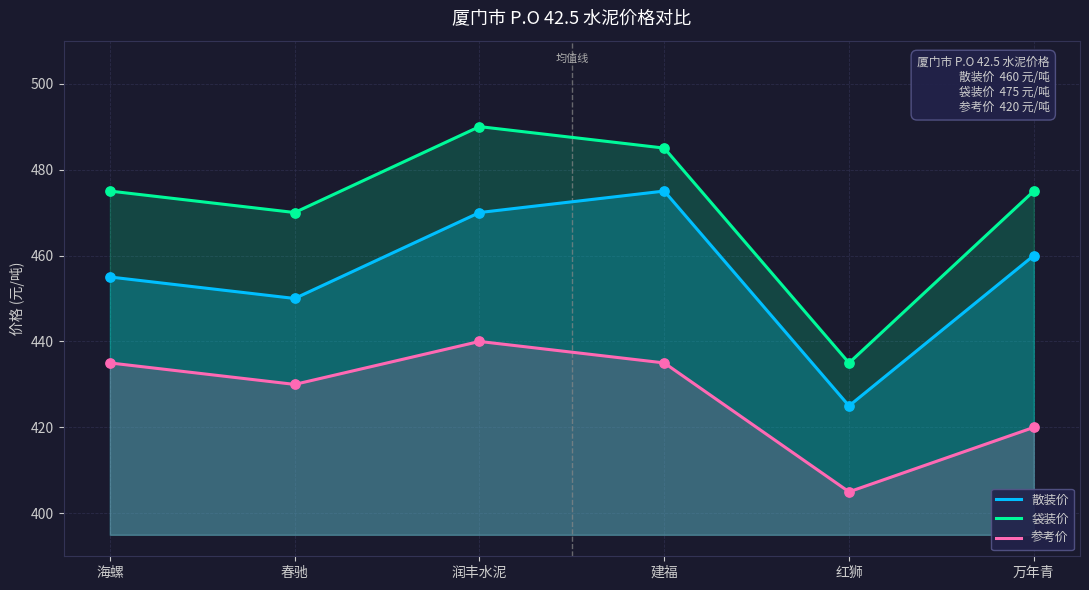

What are all the series names shown in the legend?

散装价, 袋装价, 参考价